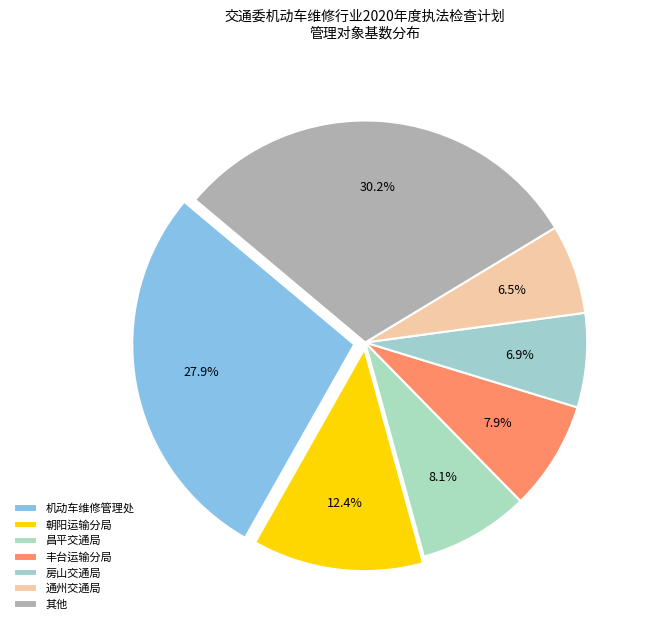

Which slice is the largest?

其他